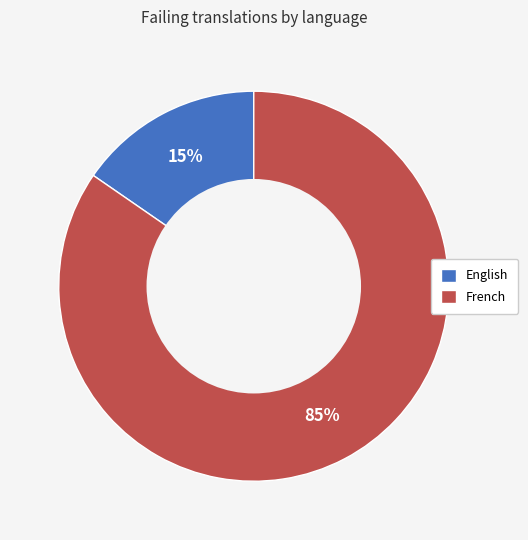

How many segments does this pie chart have?

2